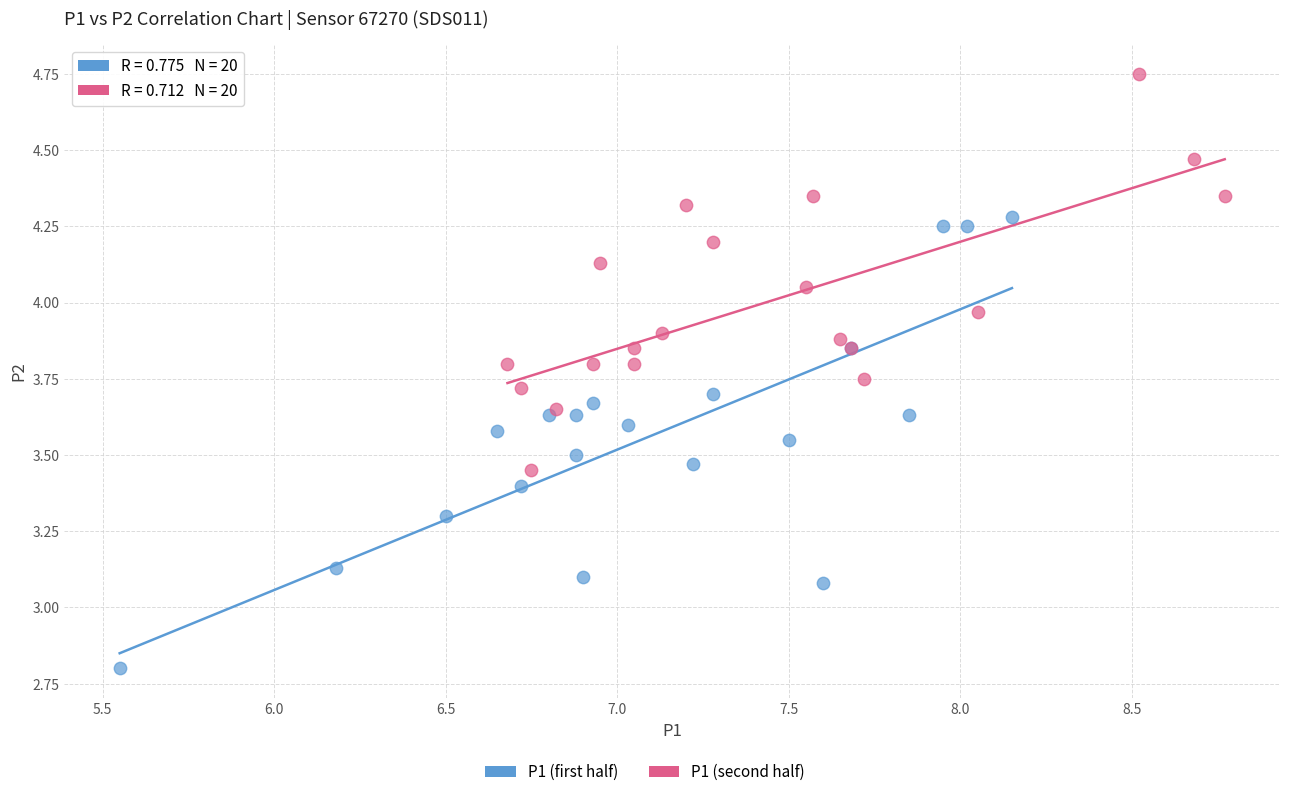

Which series reaches the maximum Y coordinate?

P1 (second half)